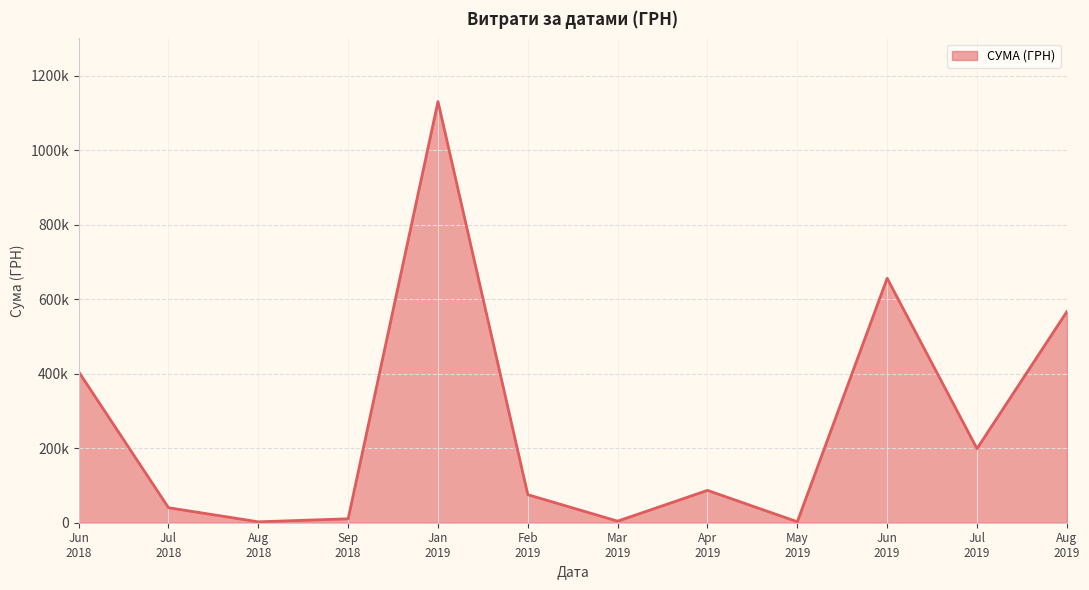

Does the chart display data point markers on the line(s)?

No